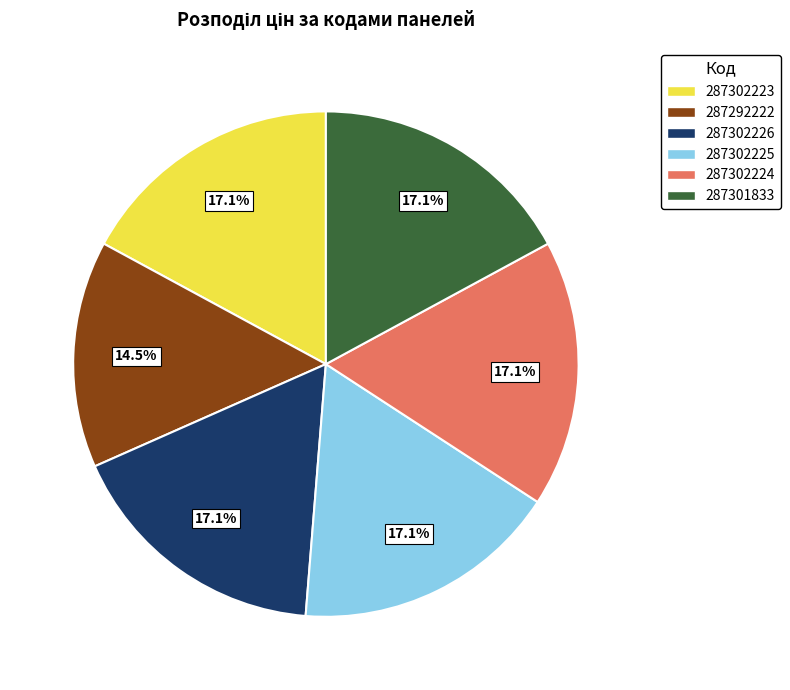

The 287302226 slice represents 17% of the pie. True or false?

True